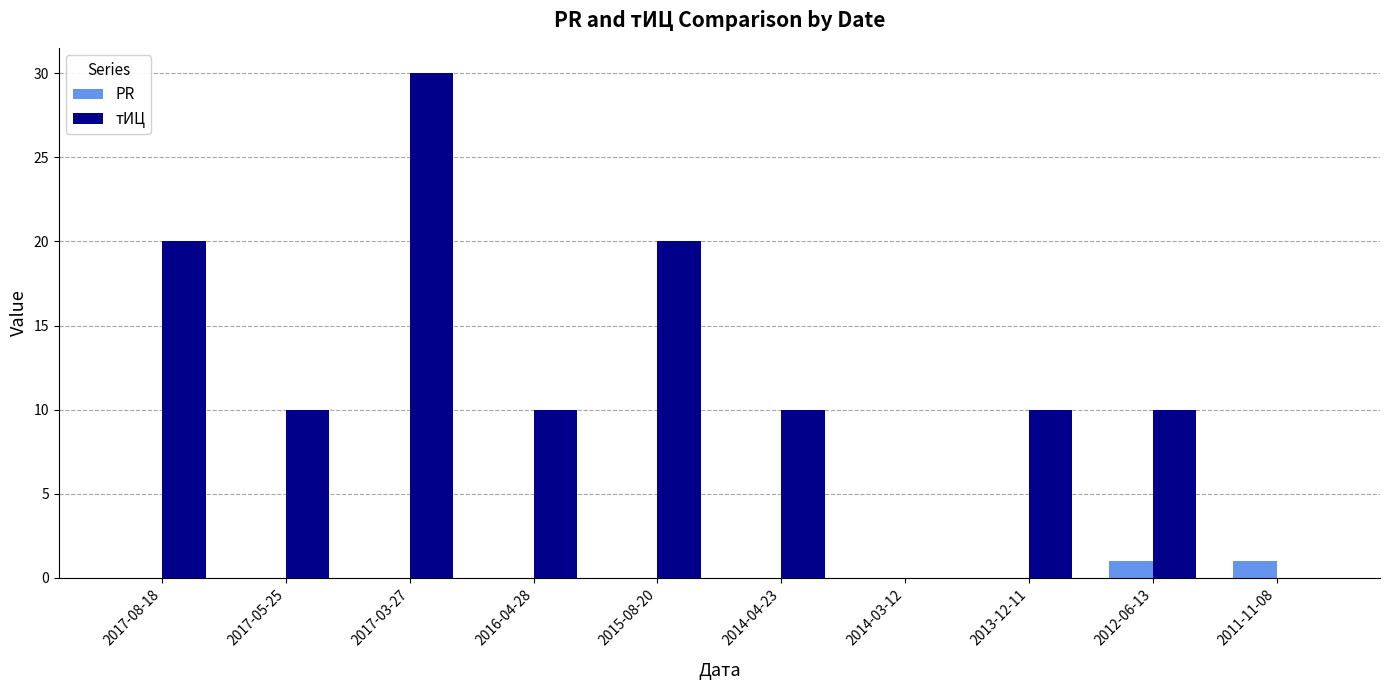

Which label corresponds to the largest value in the chart?

2017-03-27